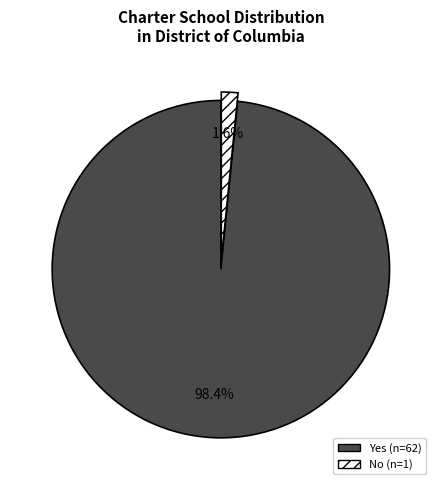

Do Yes and No together represent more than half of the pie?

Yes